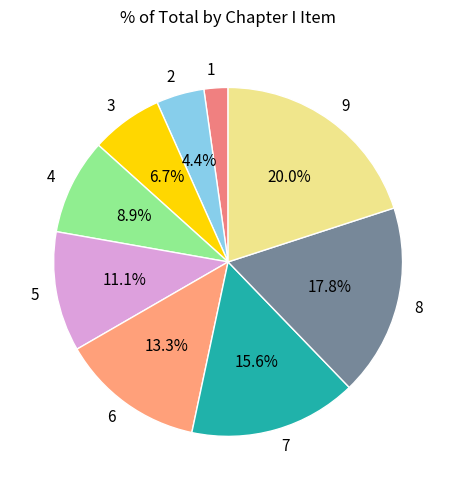

Is there a majority slice in this chart?

No